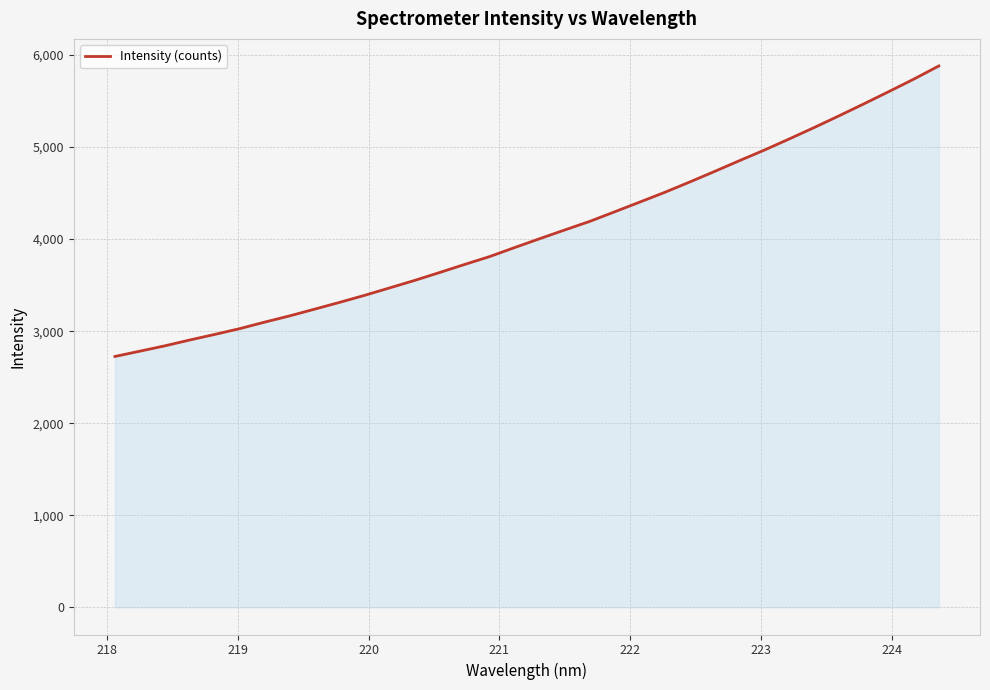

What is the smallest value displayed?

2725.2